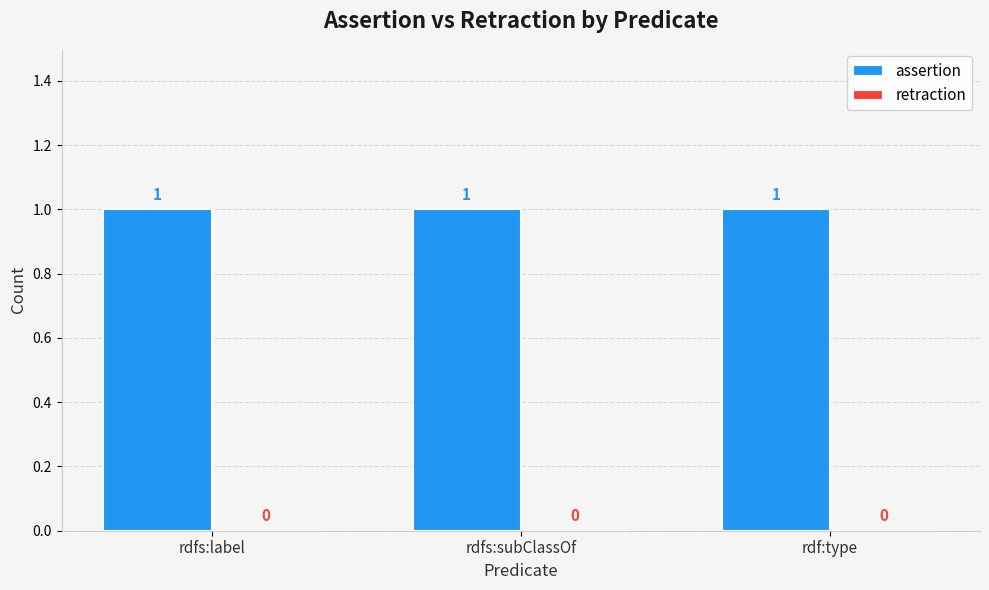

How many categories are shown in the chart?

3